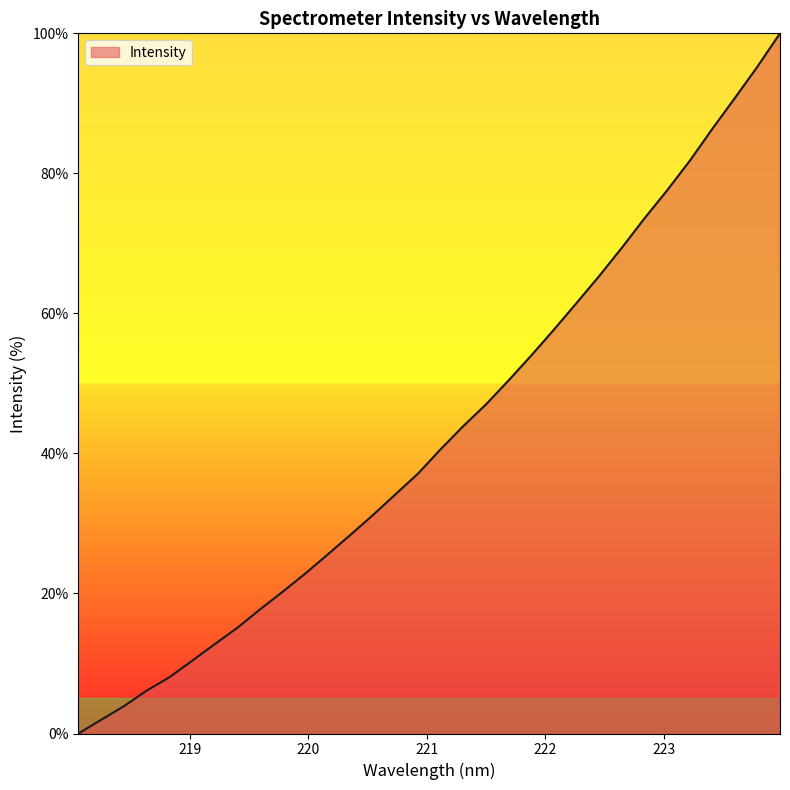

Count the number of categories in the chart.

32